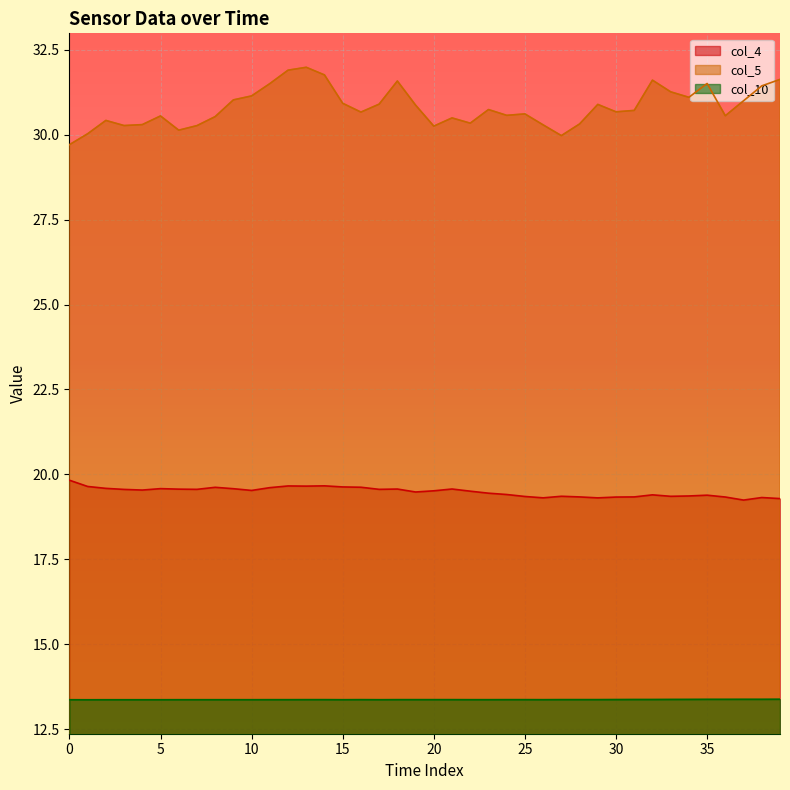

What is the sum of the col_5 values at 39 and 27?

61.6